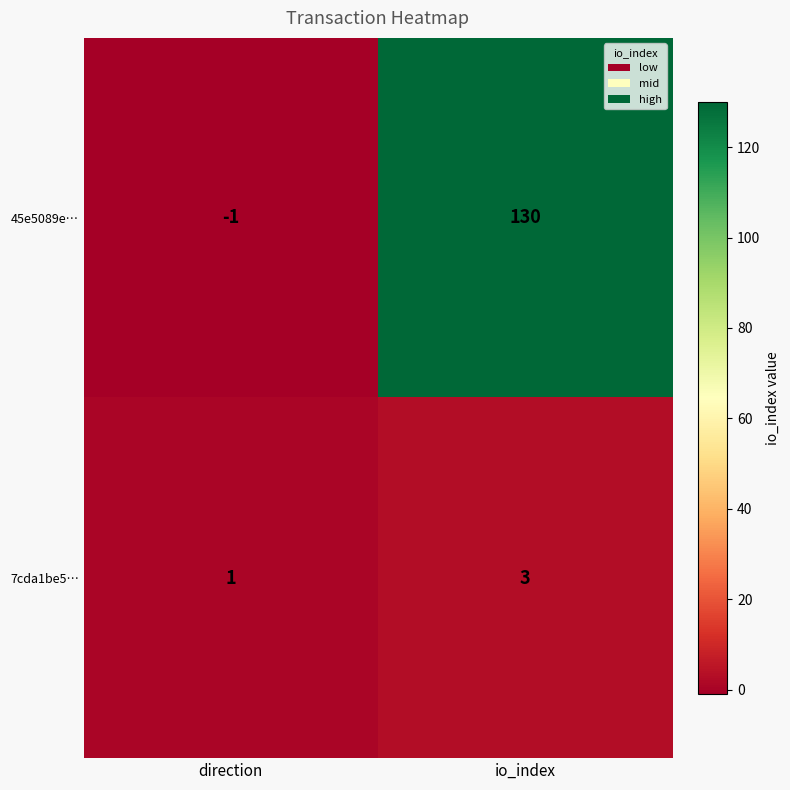

At which category does the chart reach its minimum across all series?

direction